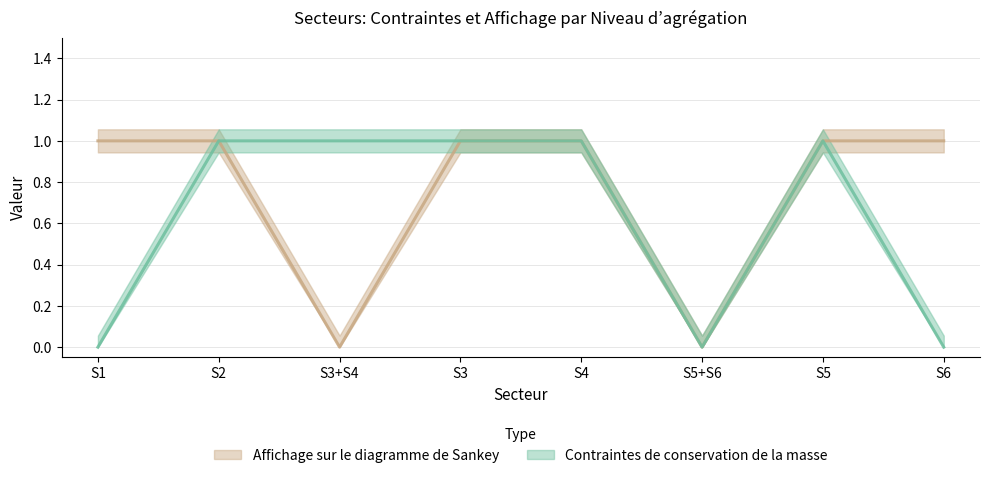

What is the label of the 6th point from the right?

S3+S4